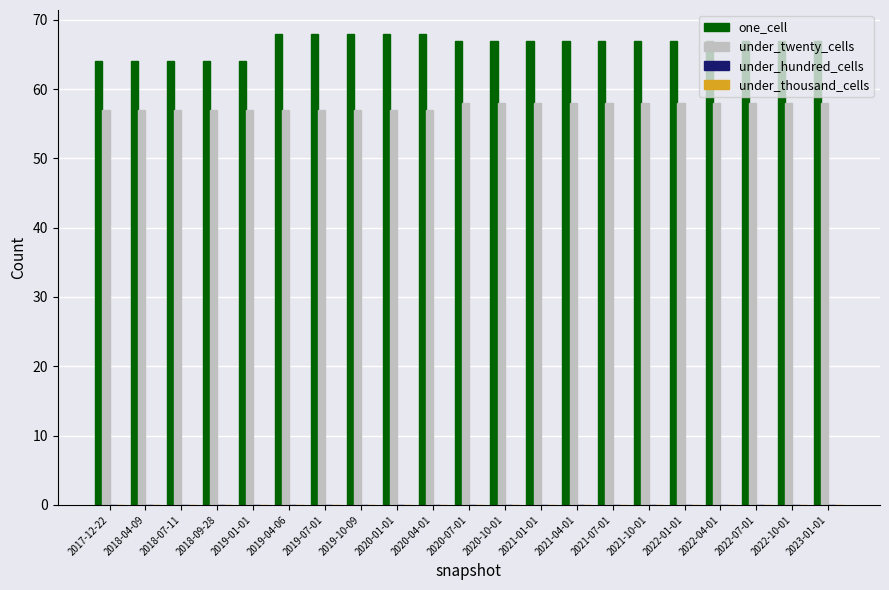

Which series has the largest total across all categories?

one_cell